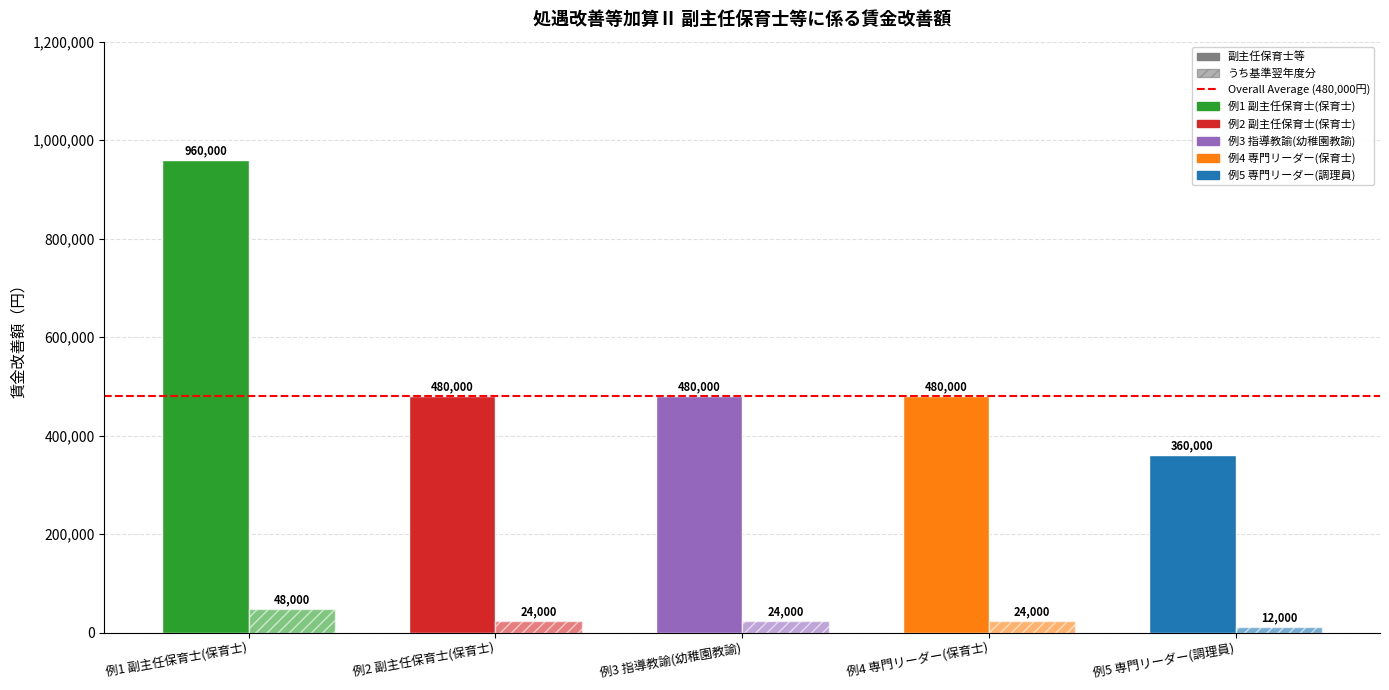

Which category has the highest value in the うち基準翌年度分 series?

例1 副主任保育士(保育士)